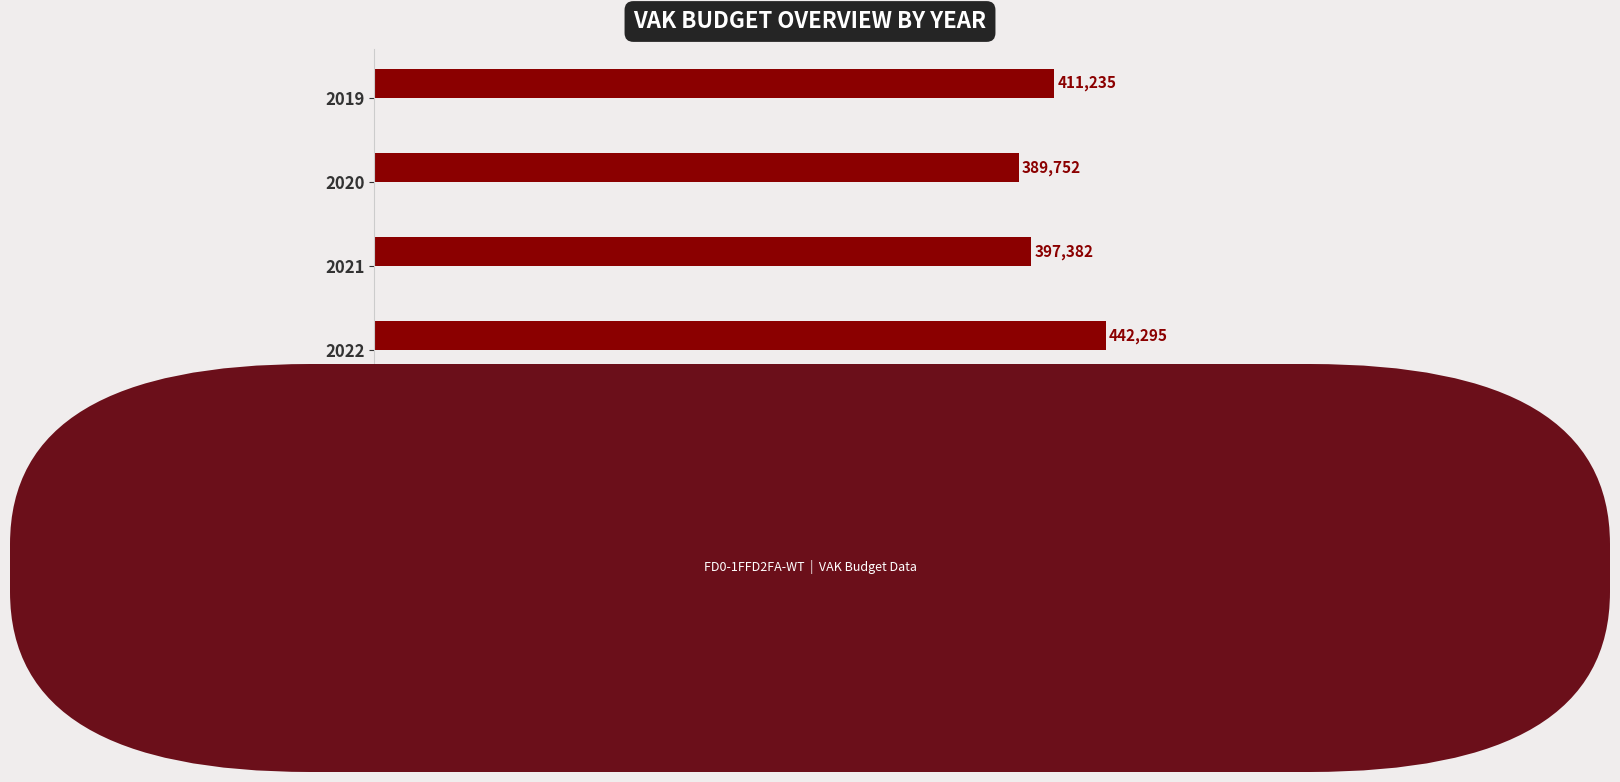

What is the sum of the values at 2022 and 2019?

853530